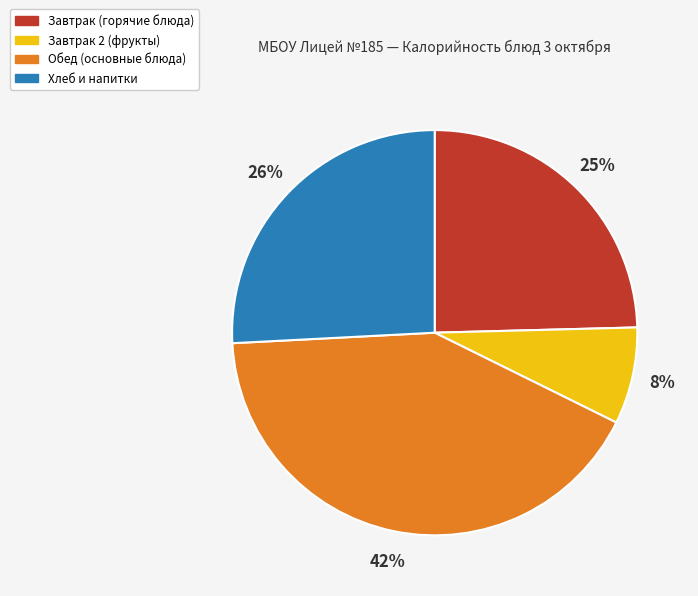

Which has a higher value, Обед (основные блюда) or Завтрак (горячие блюда)?

Обед (основные блюда)